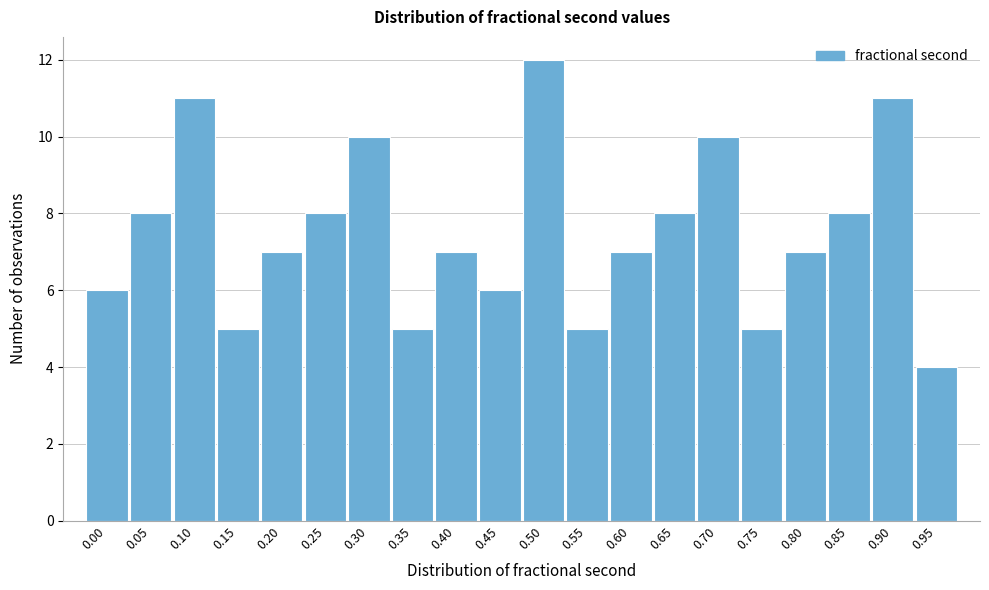

Reading left to right, transcribe all the data shown in this chart.

0.00=6	0.05=8	0.10=11	0.15=5	0.20=7	0.25=8	0.30=10	0.35=5	0.40=7	0.45=6	0.50=12	0.55=5	0.60=7	0.65=8	0.70=10	0.75=5	0.80=7	0.85=8	0.90=11	0.95=4